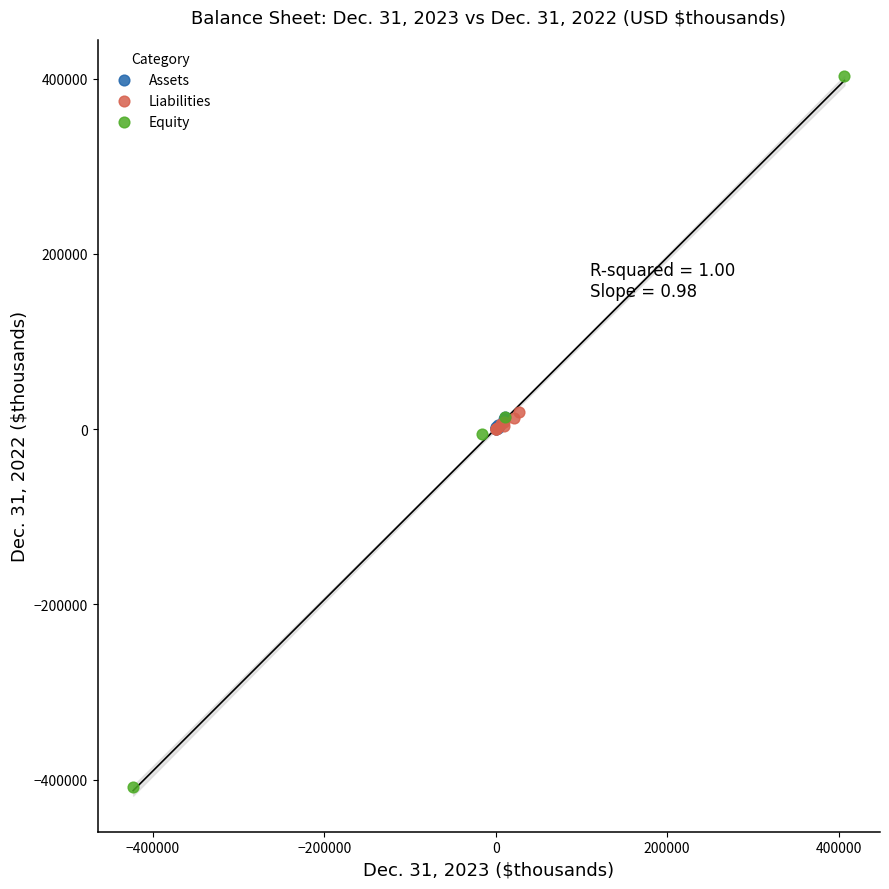

Which series has the largest Y range (max minus min)?

Equity